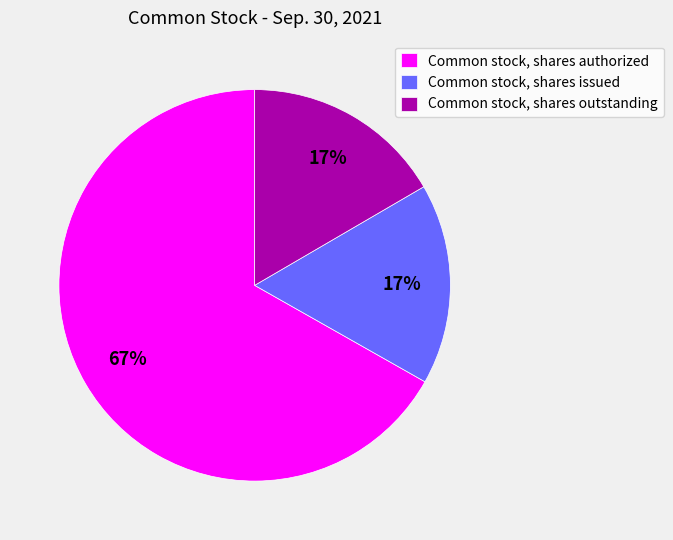

What is the largest slice in the pie chart?

Common stock, shares authorized